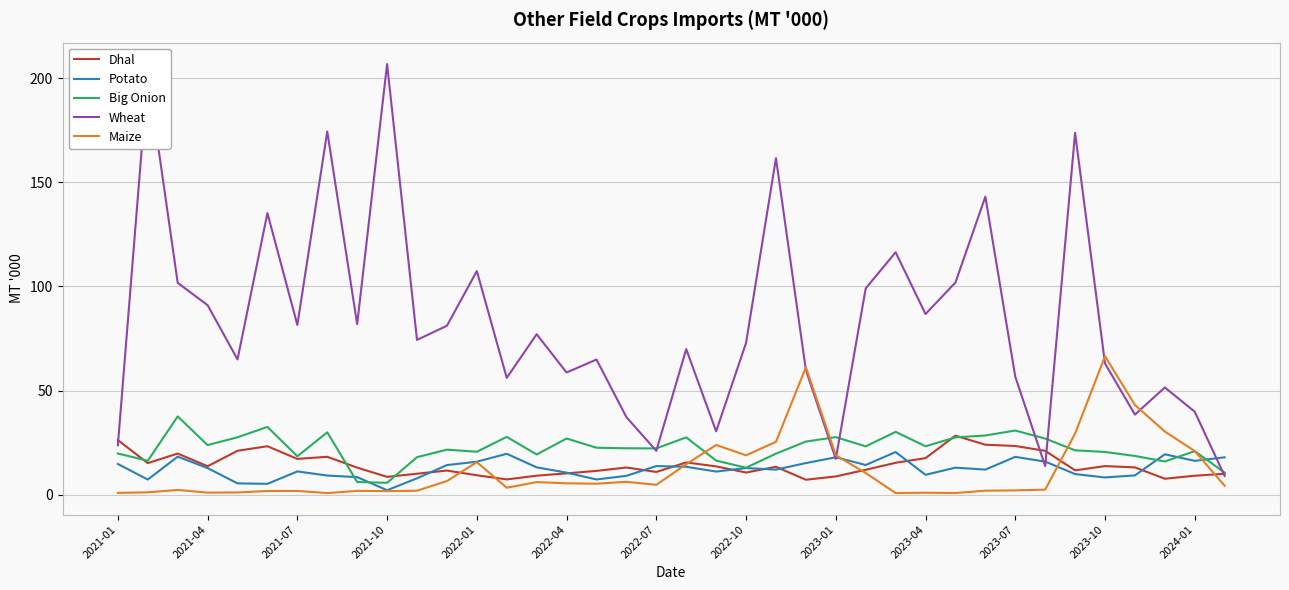

What is the highest value of the Dhal series?

28.3